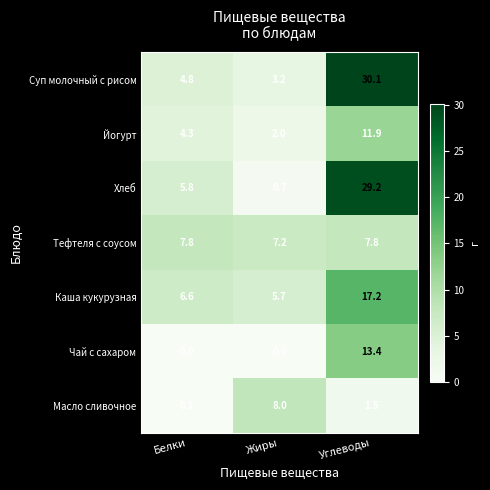

Which series has the largest range (max minus min)?

Хлеб